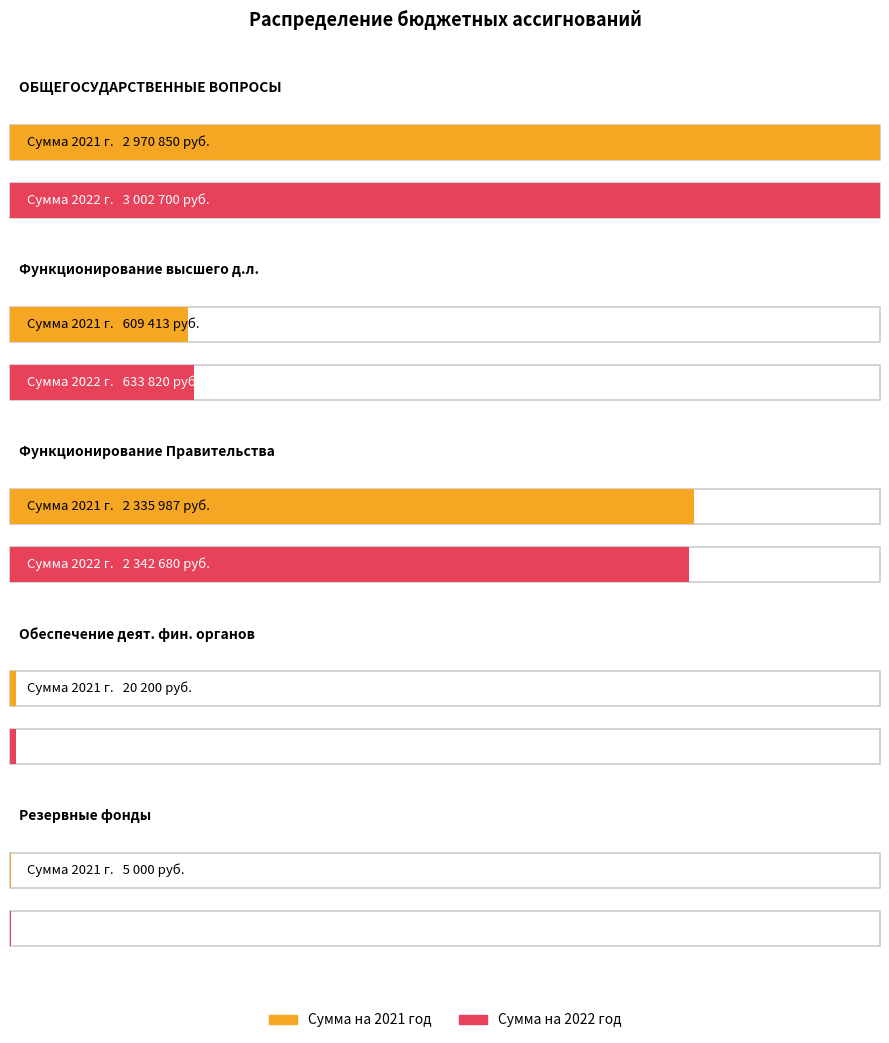

True or false: Сумма на 2021 год has a value of 8377 at Резервные фонды.

False